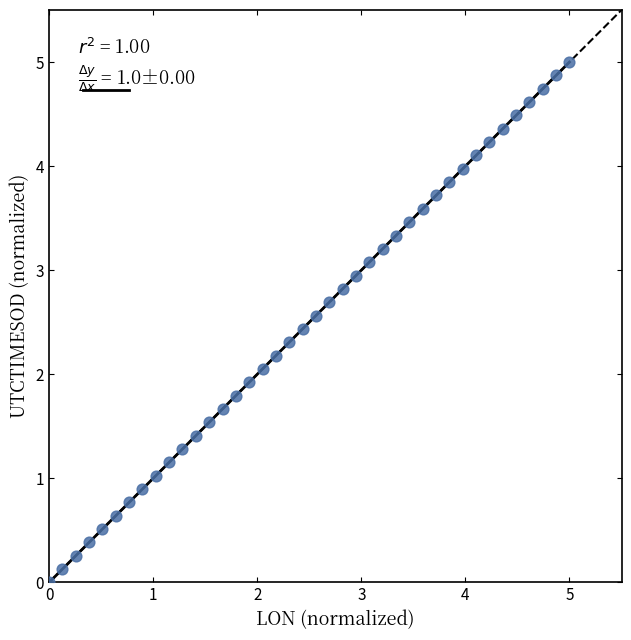

What is the range of X values (max minus min)?

5.0